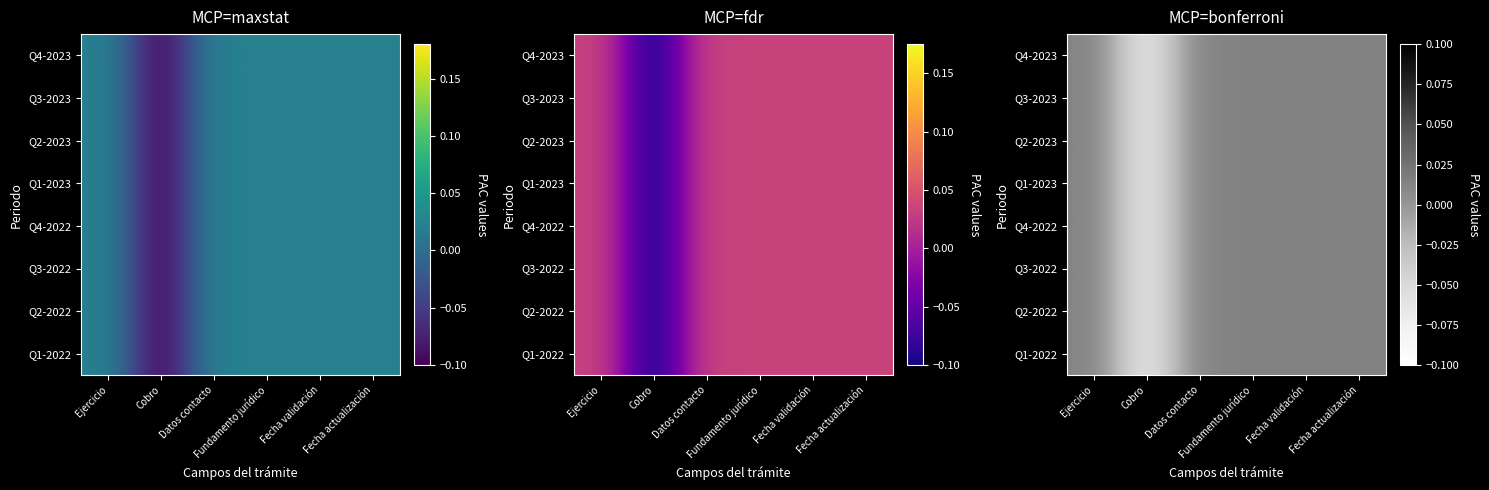

Rank the categories by Q1-2023 value from lowest to highest.

Cobro, Ejercicio, Datos contacto, Fundamento jurídico, Fecha validación, Fecha actualización